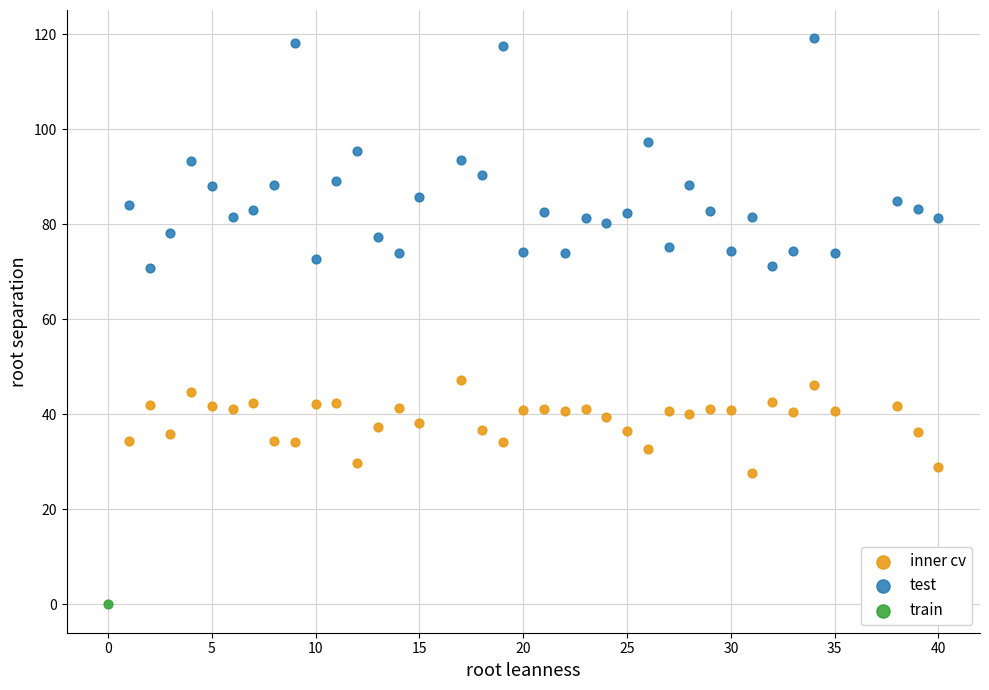

Which series contains the lowest Y value?

train